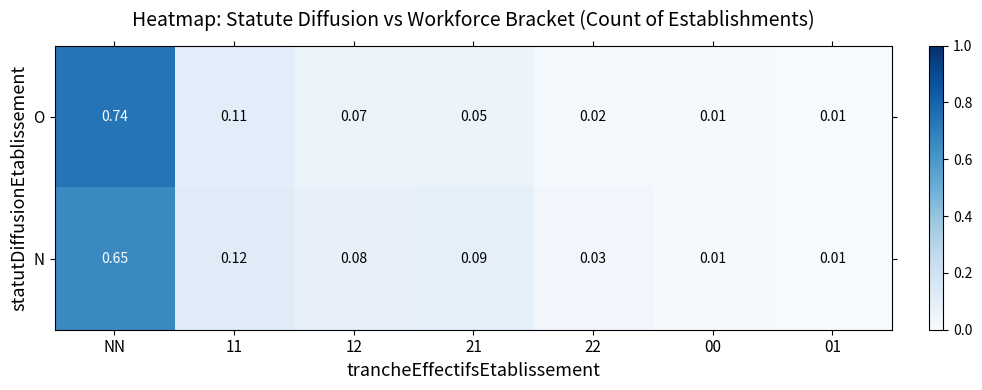

At which category is the sum across all series the highest?

NN